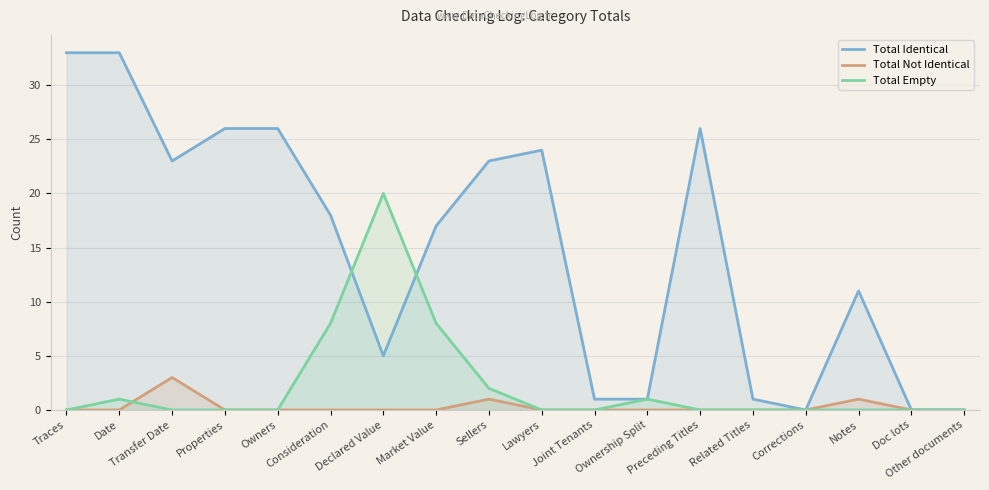

What is the label of the 10th point from the right?

Sellers